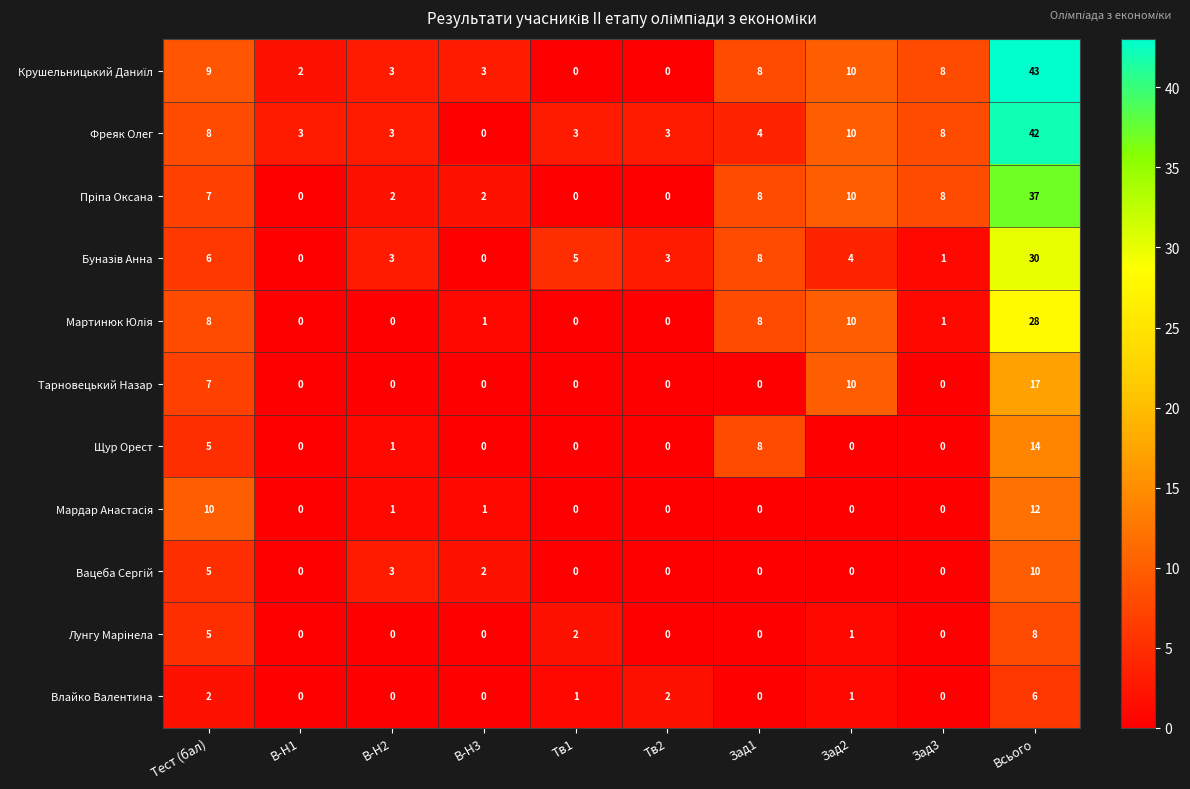

What is the spread (max minus min) of values at Тест (бал)?

8